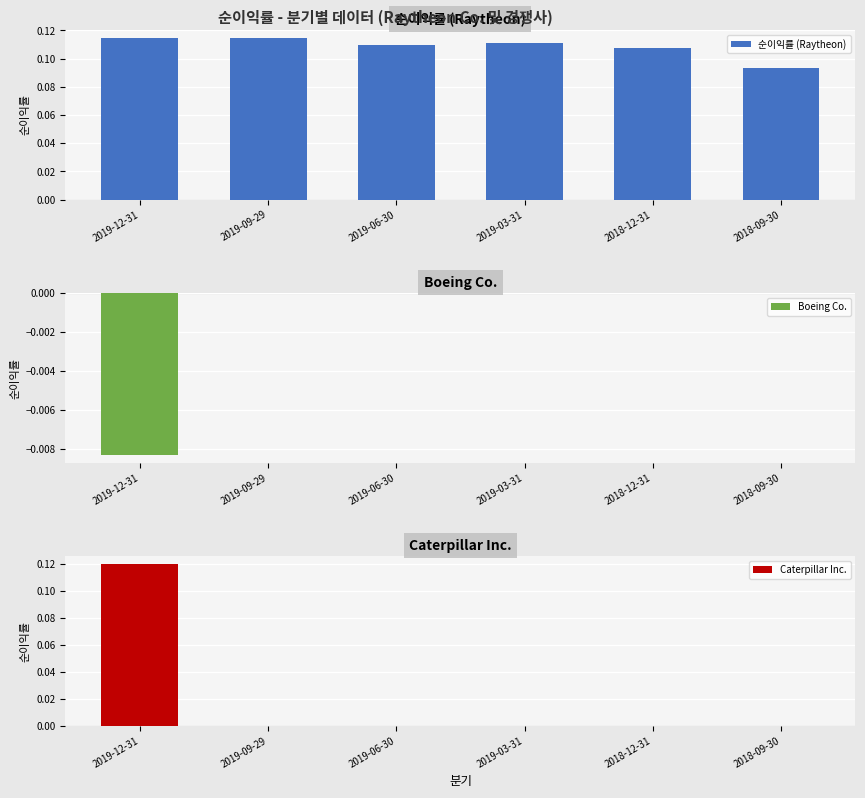

The Boeing Co. series shows 0.0 at 2019-06-30. True or false?

True